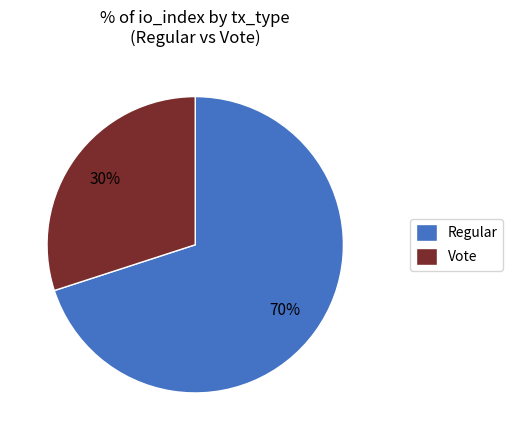

The Vote slice represents 24% of the pie. True or false?

False